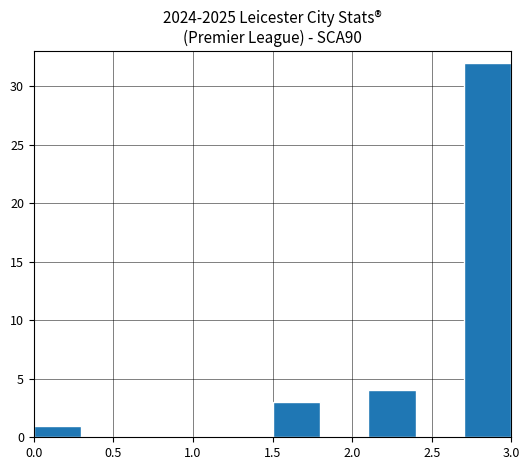

What is the height of the bar covering 0.0 to 0.3 on the x-axis? The values are not printed on the chart, so give them approximately, as read against the axis.

1